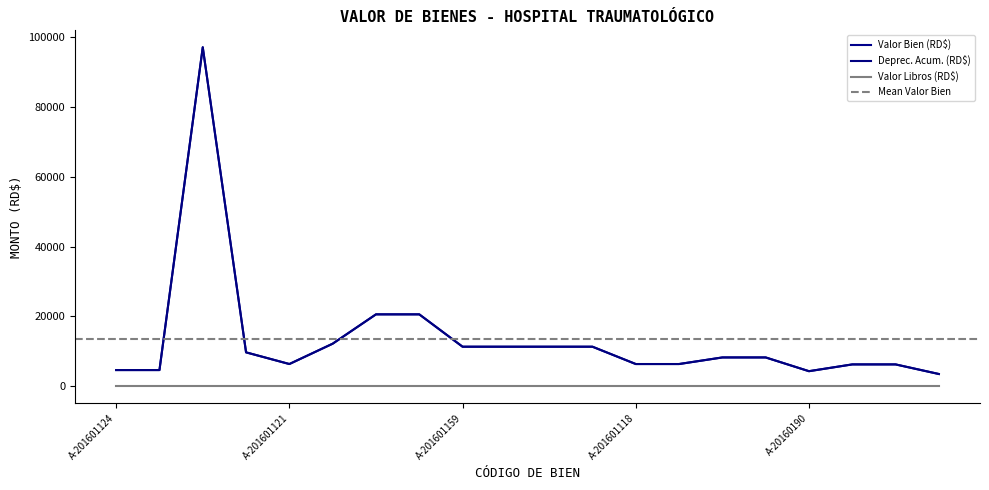

Between A-201601124 and A-201601167, which series saw the biggest shift?

Valor Bien (RD$)